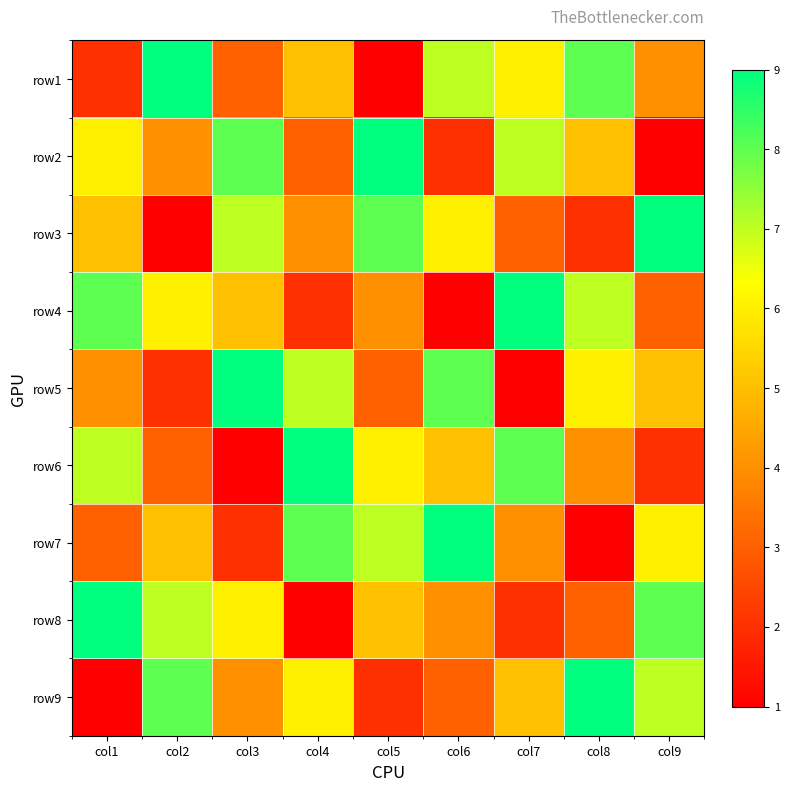

What is the spread (max minus min) of values at col2?

8